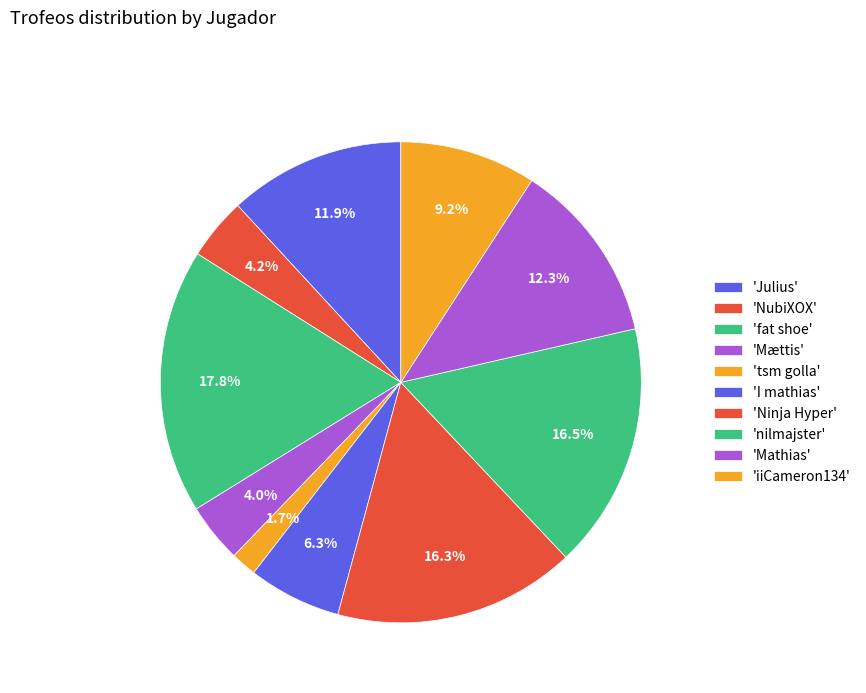

To the nearest percent, what is the average slice percentage?

10%